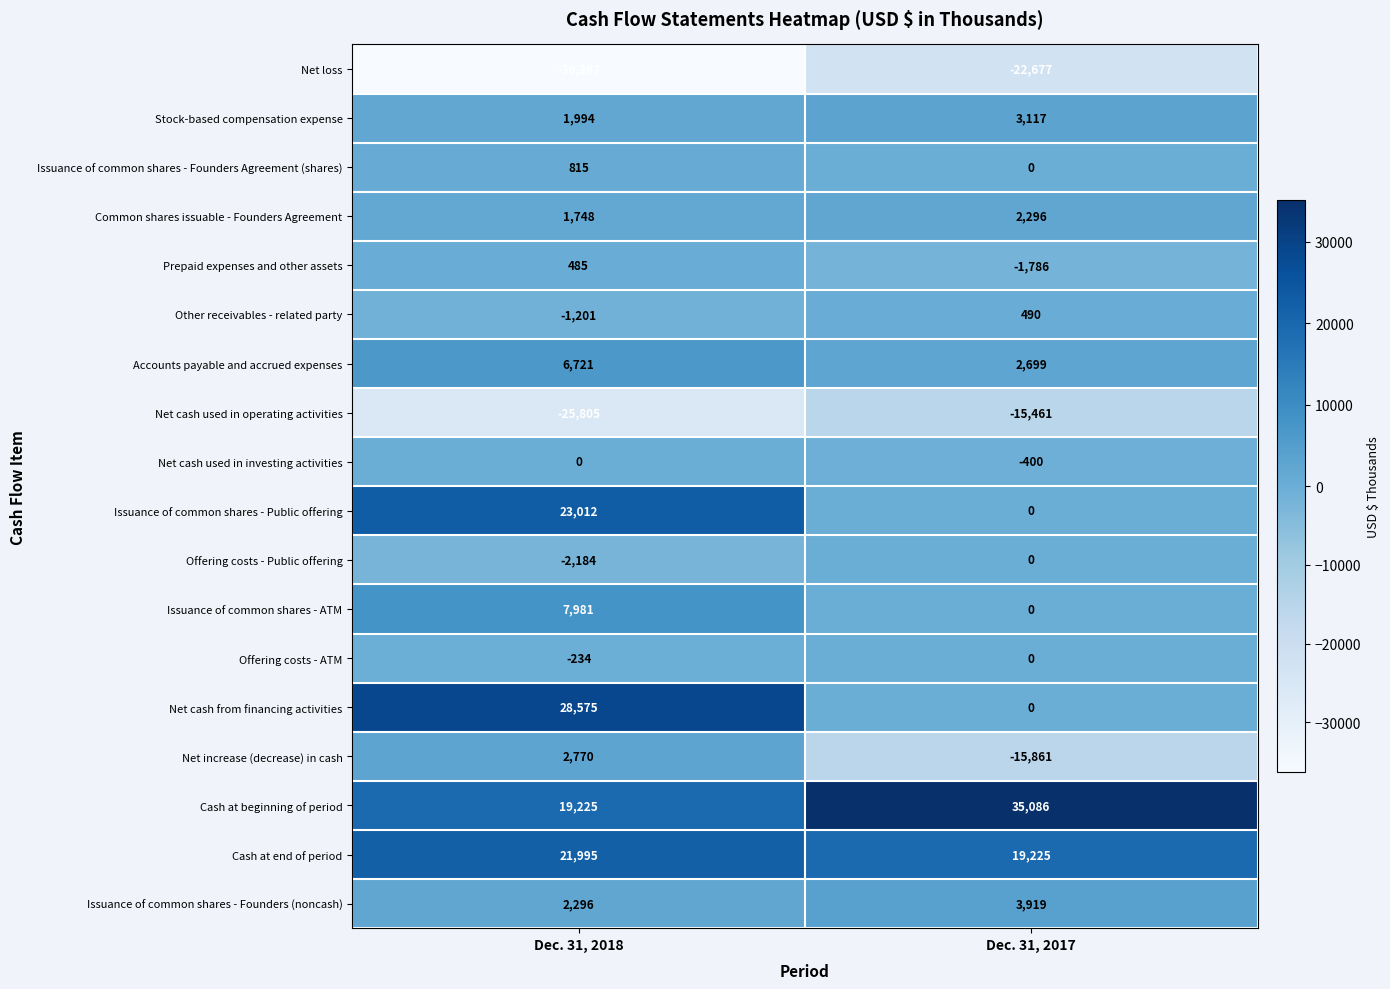

The value of Net increase (decrease) in cash at Dec. 31, 2018 is 2770. True or false?

True